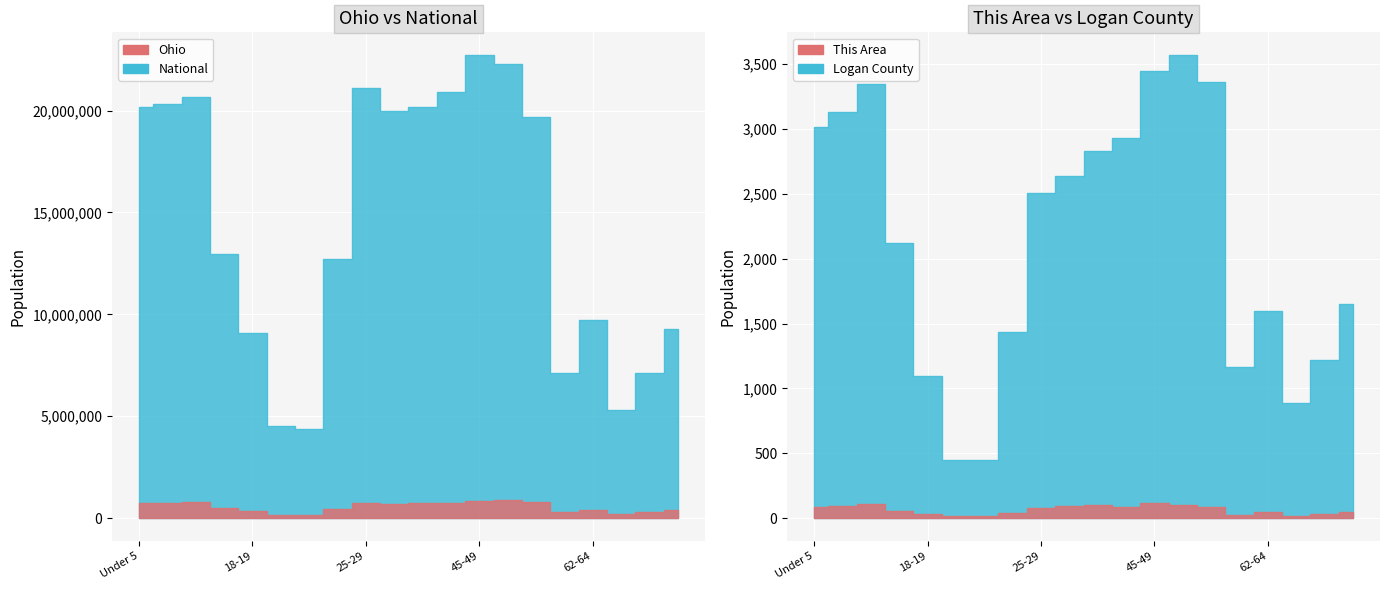

Reading left to right, extract all data points from this chart.

This Area: Under 5=86	5 to 9=90	10 to 14=109	15 to 17=58	18-19=32	20=14	21=15	22-24=40	25-29=79	30-34=91	35-39=103	40-44=84	45-49=117	50-54=99	55-59=85	60-61=26	62-64=47	65-66=13	67-69=34	70-74=45
Logan County: Under 5=3015	5 to 9=3135	10 to 14=3348	15 to 17=2121	18-19=1094	20=450	21=447	22-24=1433	25-29=2506	30-34=2636	35-39=2833	40-44=2935	45-49=3447	50-54=3568	55-59=3367	60-61=1164	62-64=1599	65-66=886	67-69=1219	70-74=1654
Ohio: Under 5=720856	5 to 9=747889	10 to 14=774699	15 to 17=487307	18-19=336375	20=163986	21=157045	22-24=442085	25-29=718630	30-34=691329	35-39=718462	40-44=761369	45-49=855134	50-54=887057	55-59=786857	60-61=284403	62-64=381006	65-66=198333	67-69=280531	70-74=371370
National: Under 5=20201362	5 to 9=20348657	10 to 14=20677194	15 to 17=12954254	18-19=9086089	20=4519129	21=4354294	22-24=12712576	25-29=21101849	30-34=19962099	35-39=20179642	40-44=20890964	45-49=22708591	50-54=22298125	55-59=19664805	60-61=7113727	62-64=9704197	65-66=5319902	67-69=7115361	70-74=9278166